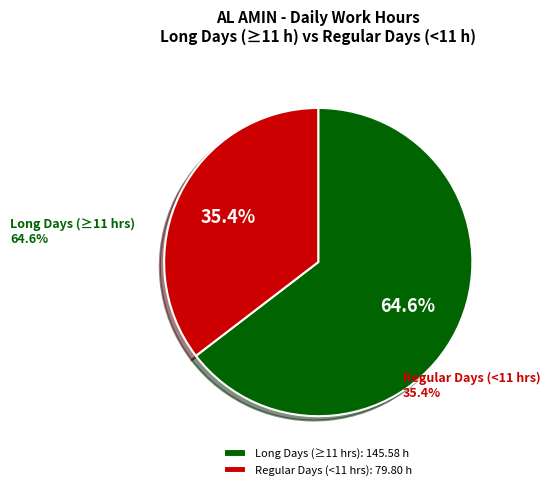

To the nearest percent, what is the average slice percentage?

50%